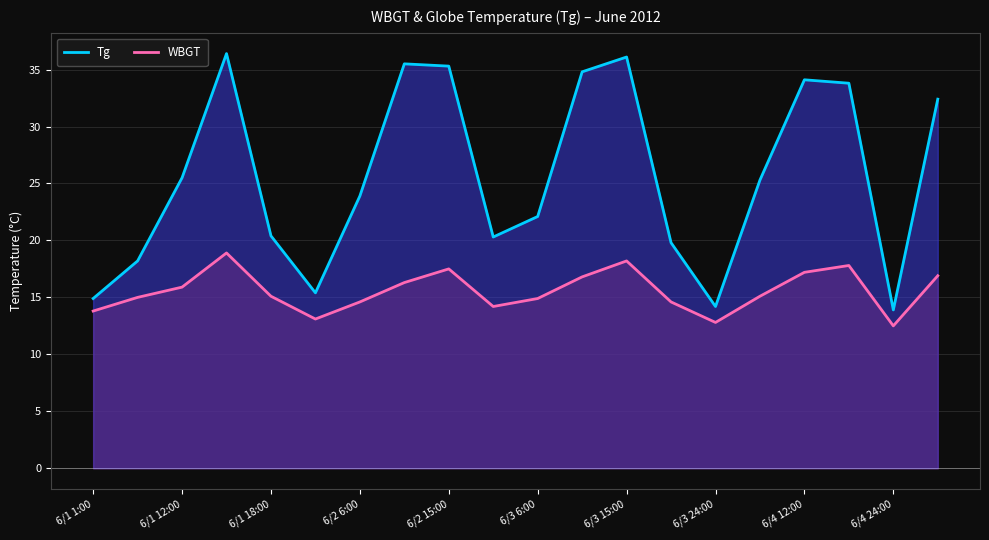

True or false: WBGT has a value of 7.0 at 6/2 6:00.

False